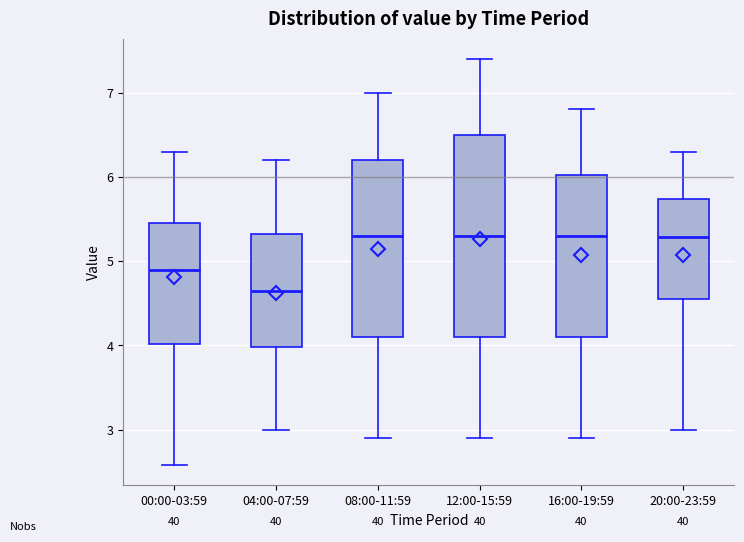

Where does the median line of the box for 00:00-03:59 sit on the y-axis? The values are not printed on the chart, so give them approximately, as read against the axis.

4.9